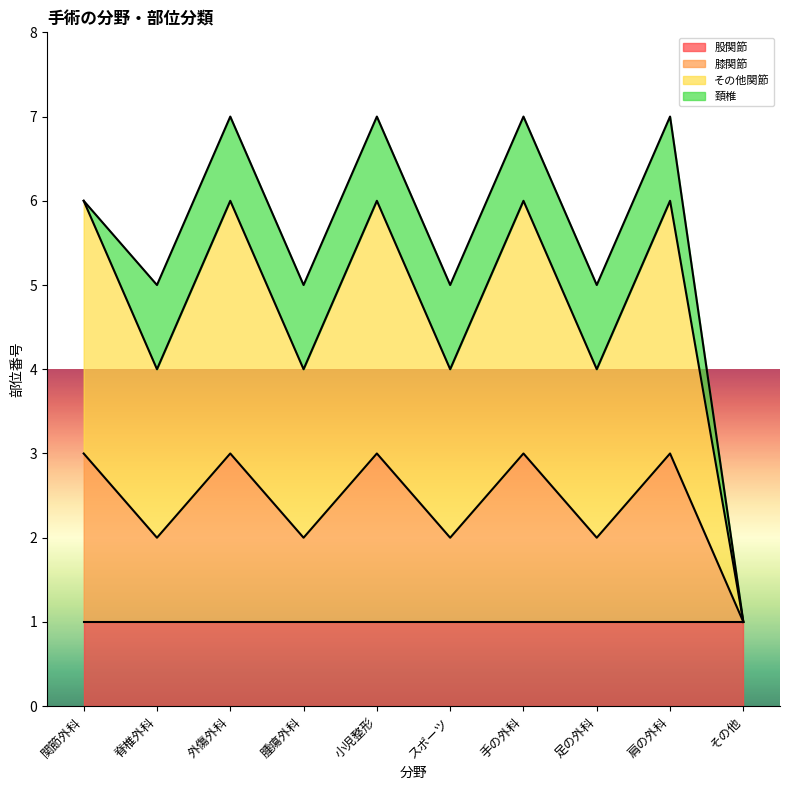

What is the total value across all series at 足の外科?

5